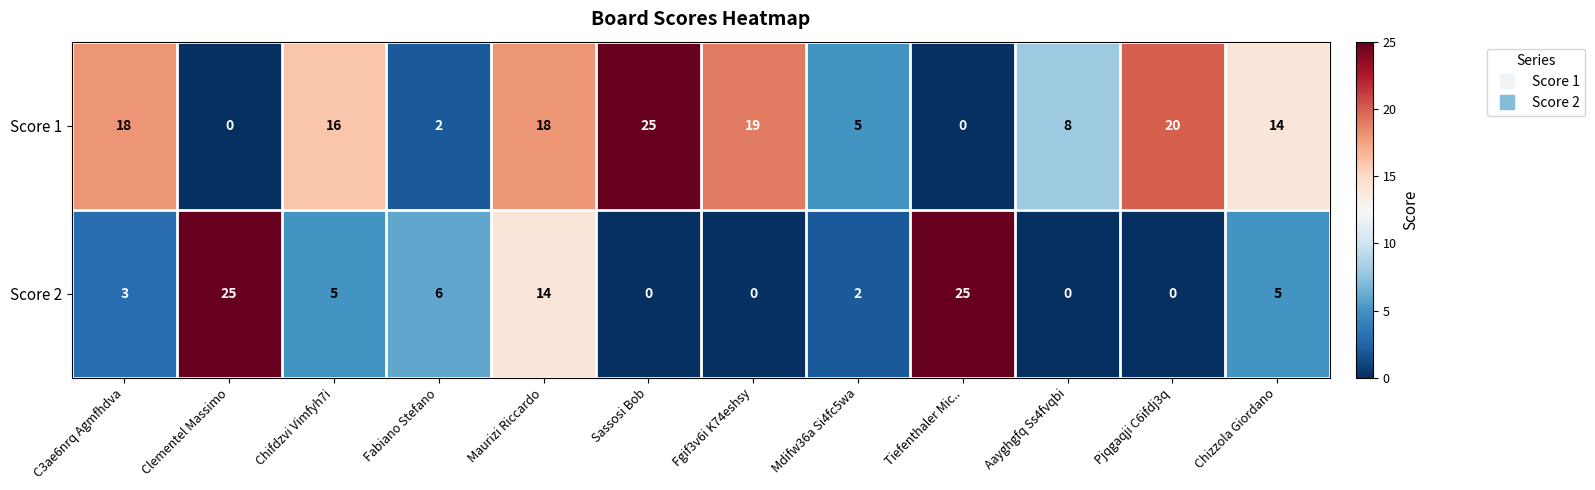

Reading right to left, transcribe all the data shown in this chart.

Score 1: Chizzola Giordano=14	Pjqgaqji C6ifdj3q=20	Aayghgfq Ss4fvqbi=8	Tiefenthaler Mic..=0	Mdifw36a Si4fc5wa=5	Fgif3v6i K74eshsy=19	Sassosi Bob=25	Maurizi Riccardo=18	Fabiano Stefano=2	Chifdzvi Vimfyh7i=16	Clementel Massimo=0	C3ae6nrq Agmfhdva=18
Score 2: Chizzola Giordano=5	Pjqgaqji C6ifdj3q=0	Aayghgfq Ss4fvqbi=0	Tiefenthaler Mic..=25	Mdifw36a Si4fc5wa=2	Fgif3v6i K74eshsy=0	Sassosi Bob=0	Maurizi Riccardo=14	Fabiano Stefano=6	Chifdzvi Vimfyh7i=5	Clementel Massimo=25	C3ae6nrq Agmfhdva=3